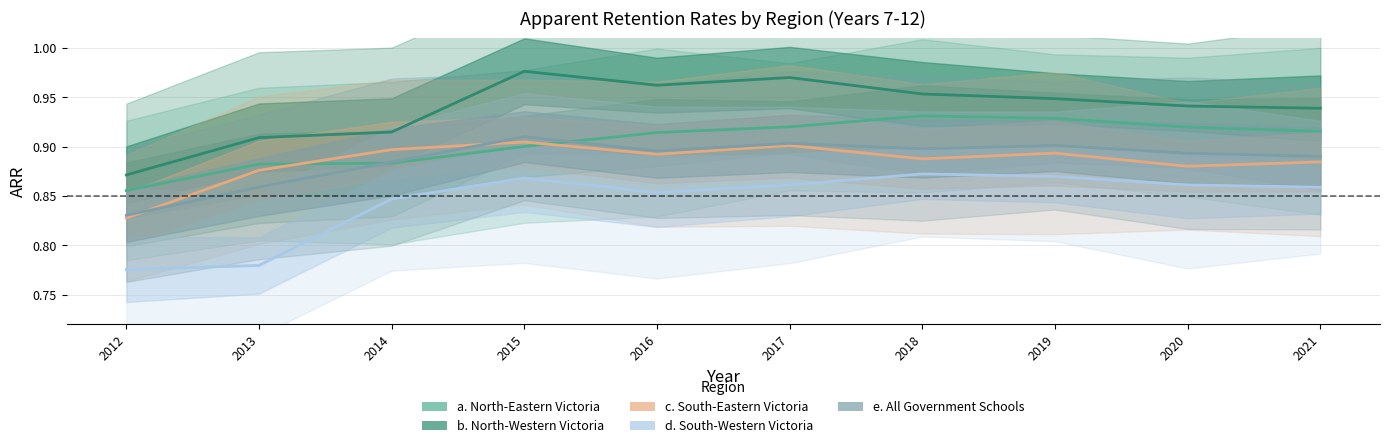

Where is the first local maximum for b. North-Western Victoria?

2015